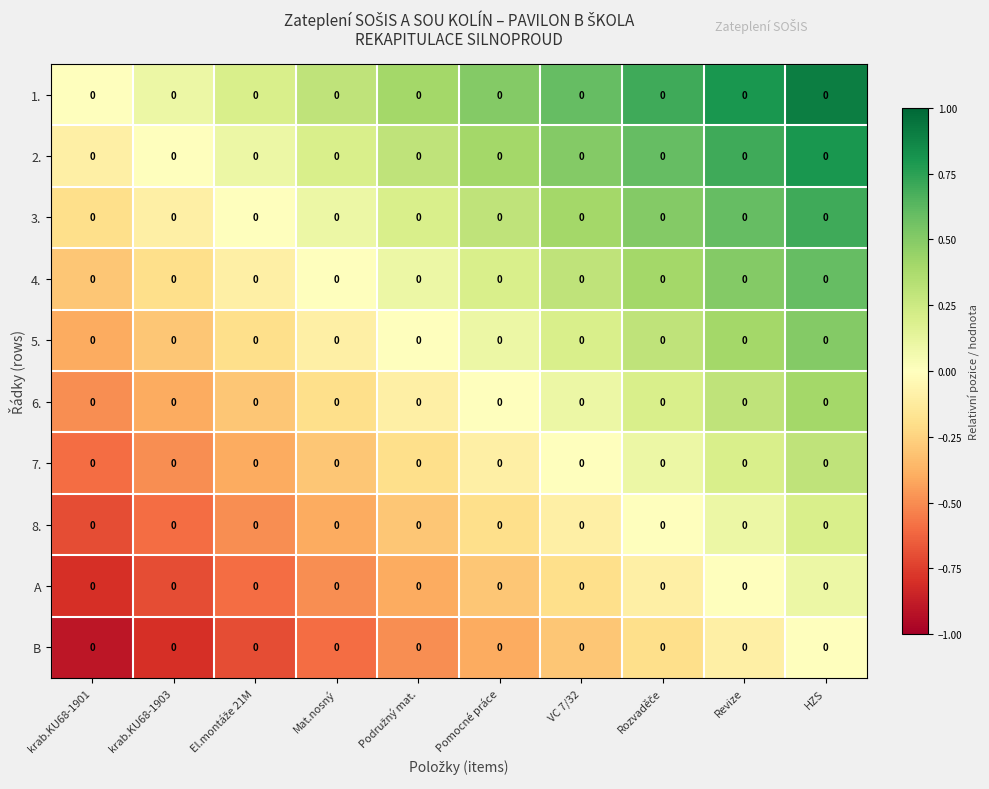

At which label is B closest to 0?

HZS